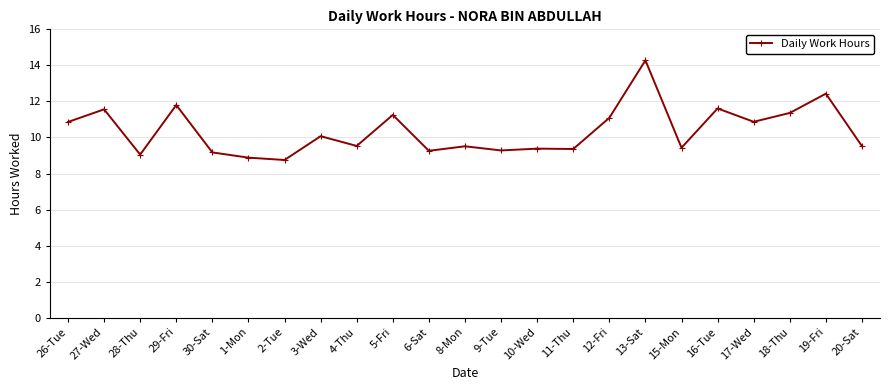

How many categories are shown in the chart?

23